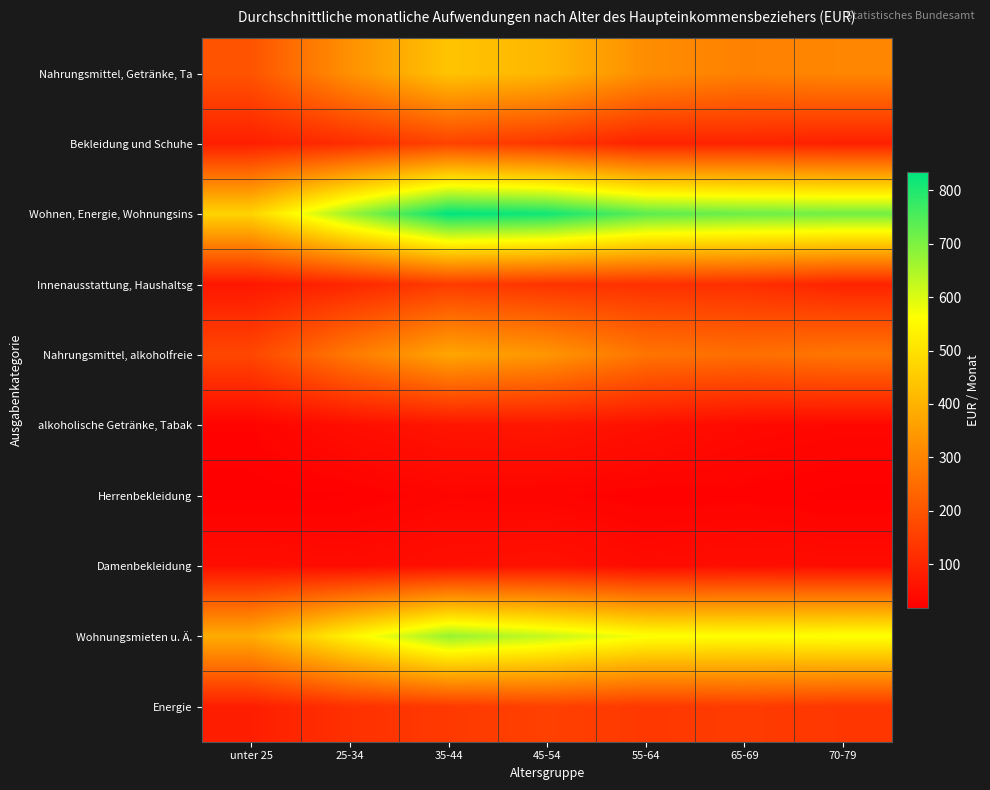

Reading left to right, list all the values displayed in this chart.

Nahrungsmittel, Getränke, Ta: unter 25=197	25-34=328	35-44=437	45-54=408	55-64=321	65-69=294	70-79=306
Bekleidung und Schuhe: unter 25=85	25-34=115	35-44=161	45-54=133	55-64=91	65-69=95	70-79=86
Wohnen, Energie, Wohnungsins: unter 25=470	25-34=669	35-44=834	45-54=815	55-64=736	65-69=718	70-79=712
Innenausstattung, Haushaltsg: unter 25=69	25-34=101	35-44=146	45-54=129	55-64=123	65-69=119	70-79=94
Nahrungsmittel, alkoholfreie: unter 25=170	25-34=278	35-44=373	45-54=340	55-64=267	65-69=255	70-79=271
alkoholische Getränke, Tabak: unter 25=27	25-34=50	35-44=64	45-54=68	55-64=54	65-69=39	70-79=35
Herrenbekleidung: unter 25=18	25-34=21	35-44=31	45-54=28	55-64=23	65-69=24	70-79=19
Damenbekleidung: unter 25=50	25-34=44	35-44=53	45-54=59	55-64=43	65-69=49	70-79=45
Wohnungsmieten u. Ä.: unter 25=386	25-34=538	35-44=673	45-54=624	55-64=567	65-69=562	70-79=568
Energie: unter 25=83	25-34=123	35-44=141	45-54=157	55-64=139	65-69=146	70-79=135